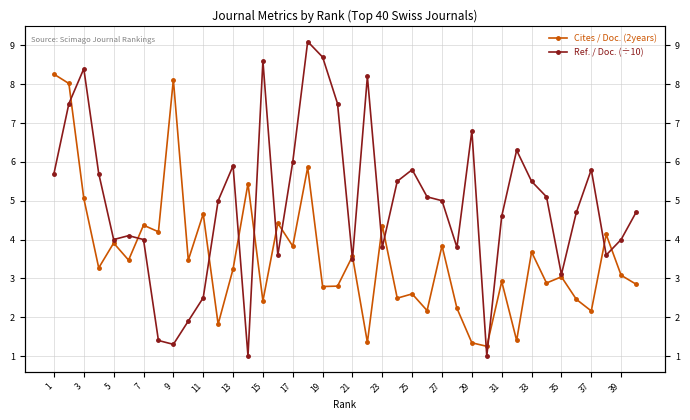

Where is the first local minimum for Ref. / Doc. (÷10)?

5